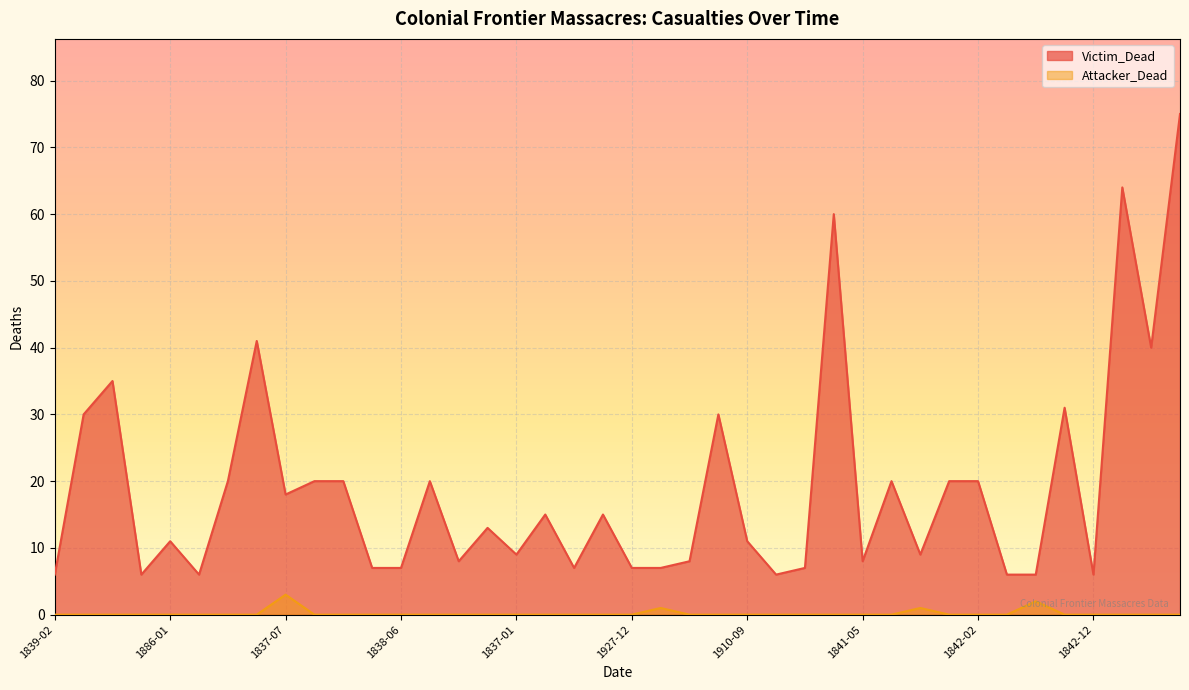

Does the chart display data point markers on the line(s)?

No